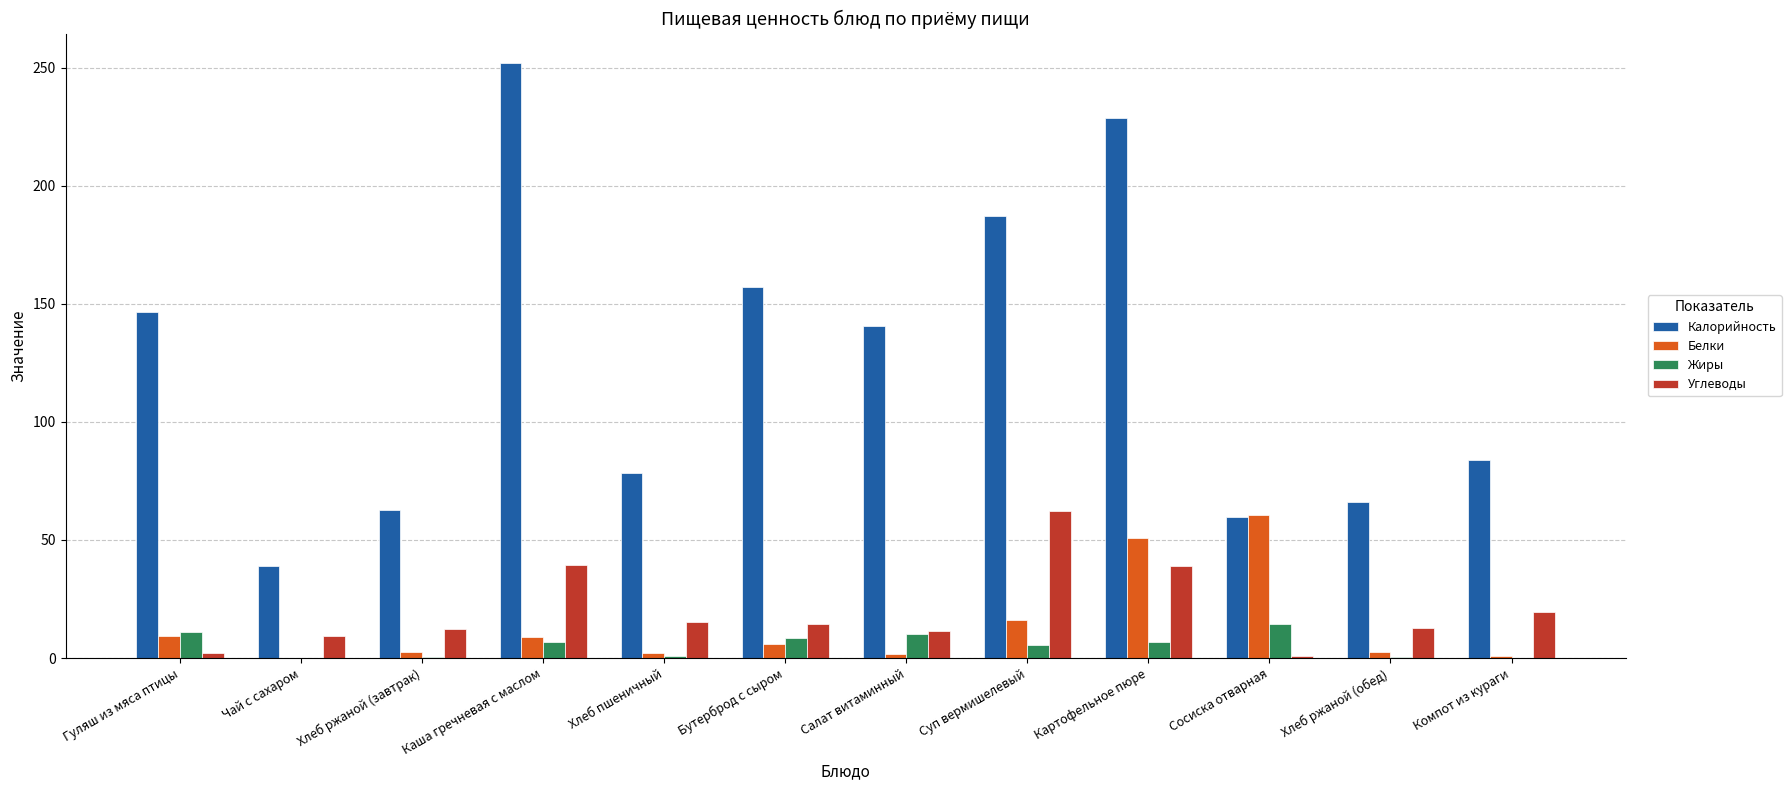

What is the maximum value shown in the chart?

251.8